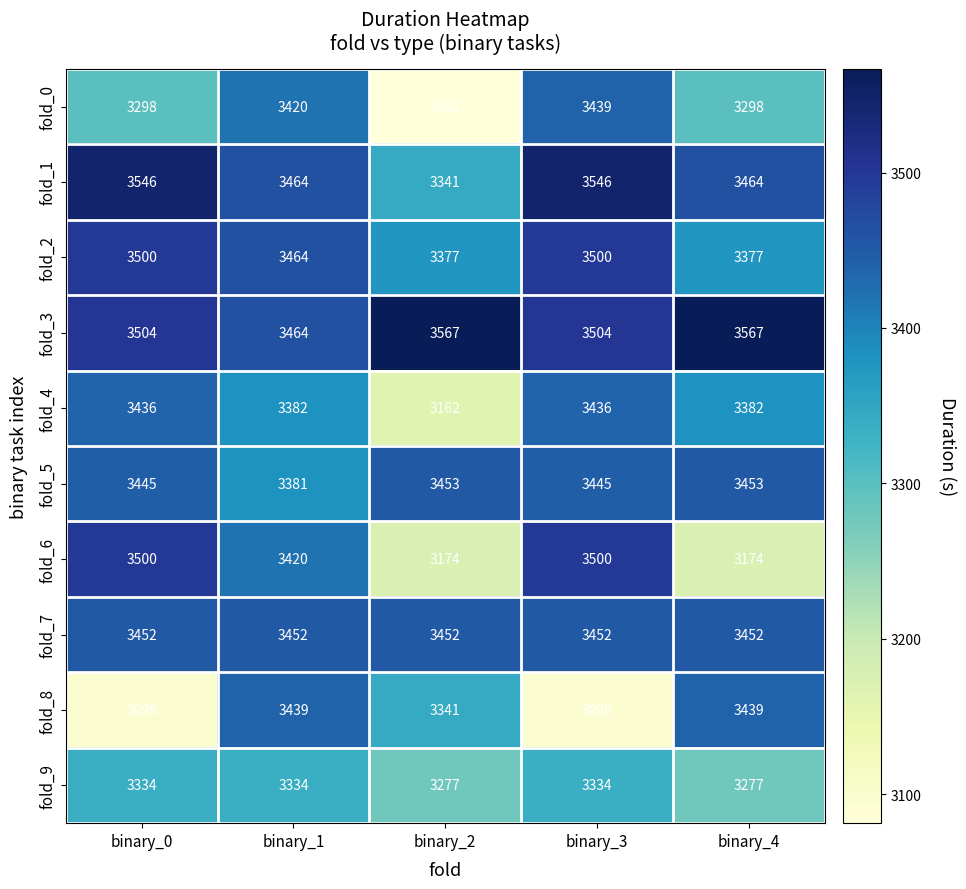

True or false: fold_9 has a value of 5189 at binary_1.

False